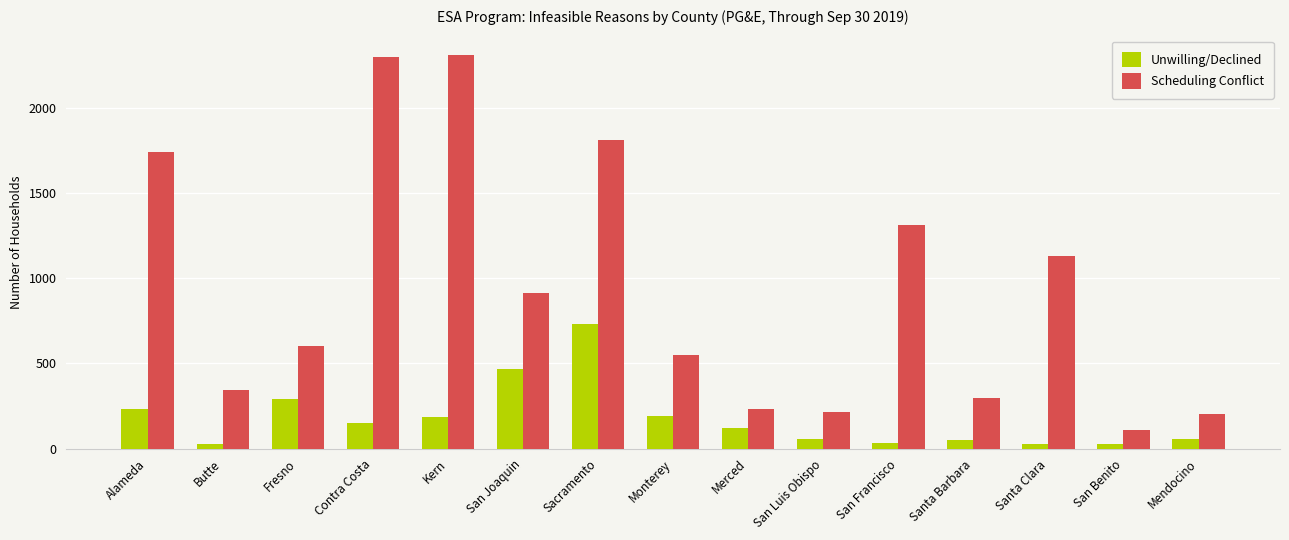

The Scheduling Conflict series shows 2300 at Contra Costa. True or false?

True